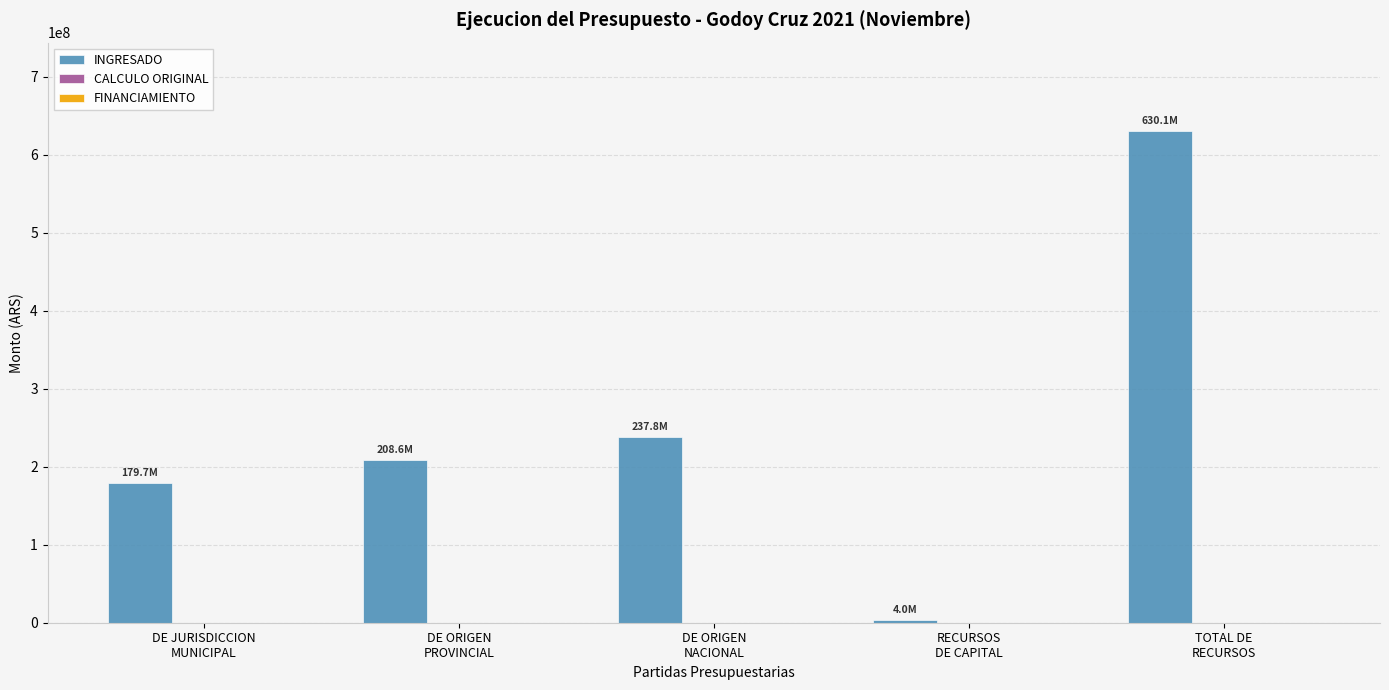

What is the greatest value displayed?

630097792.6